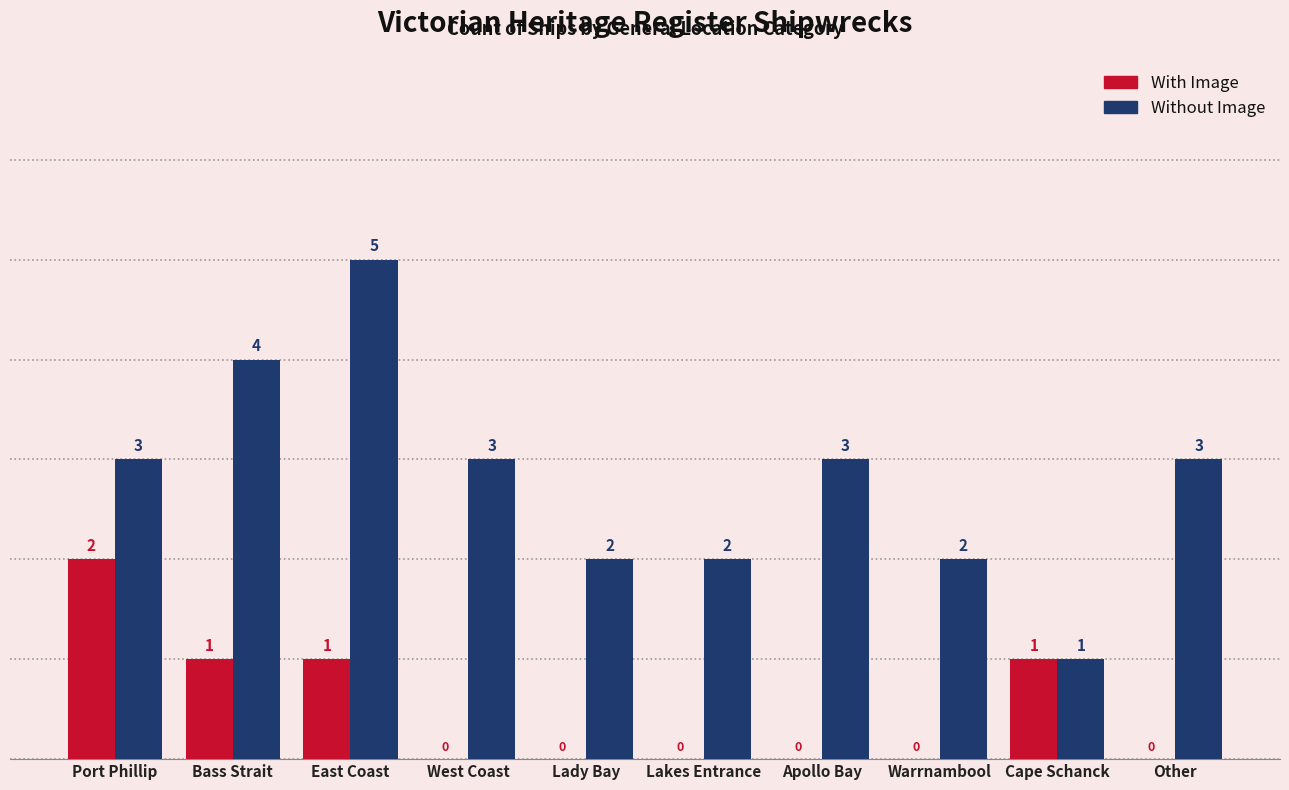

How many groups of bars are there?

10